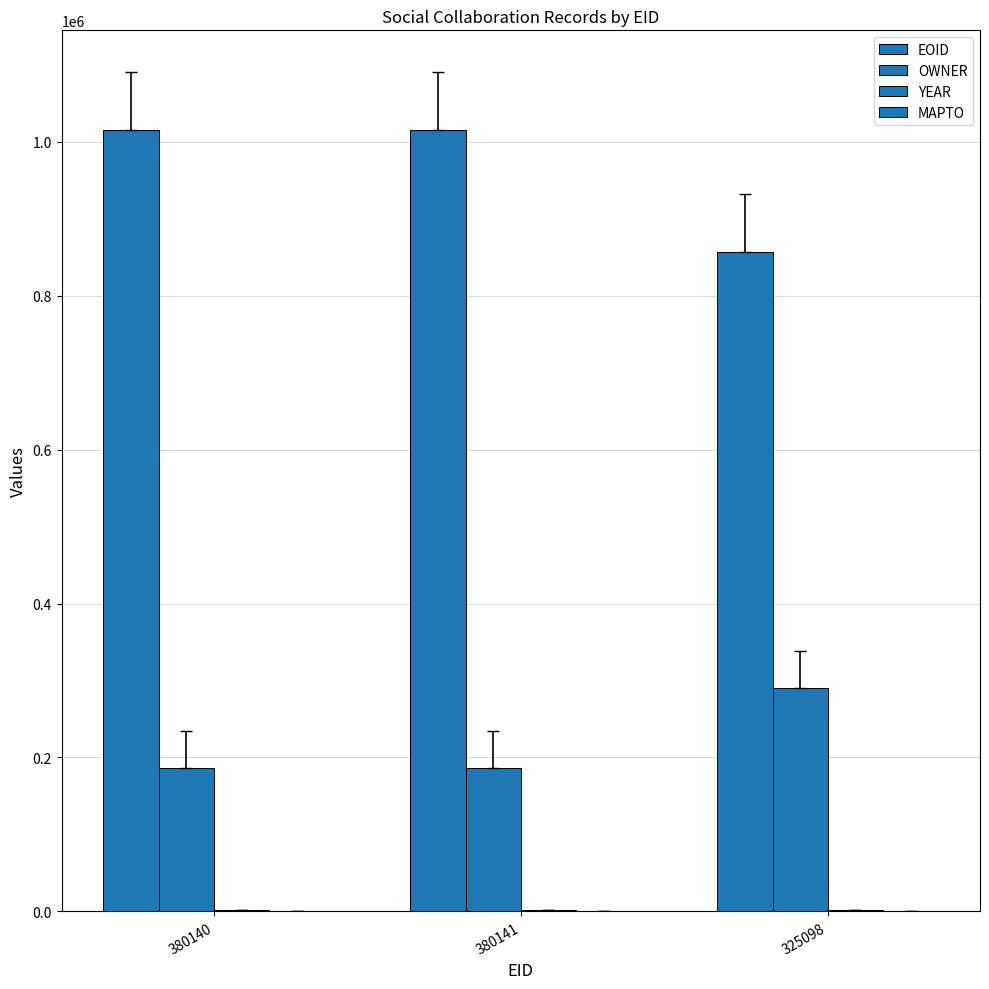

Are the bars grouped side by side (vs. stacked)?

Yes